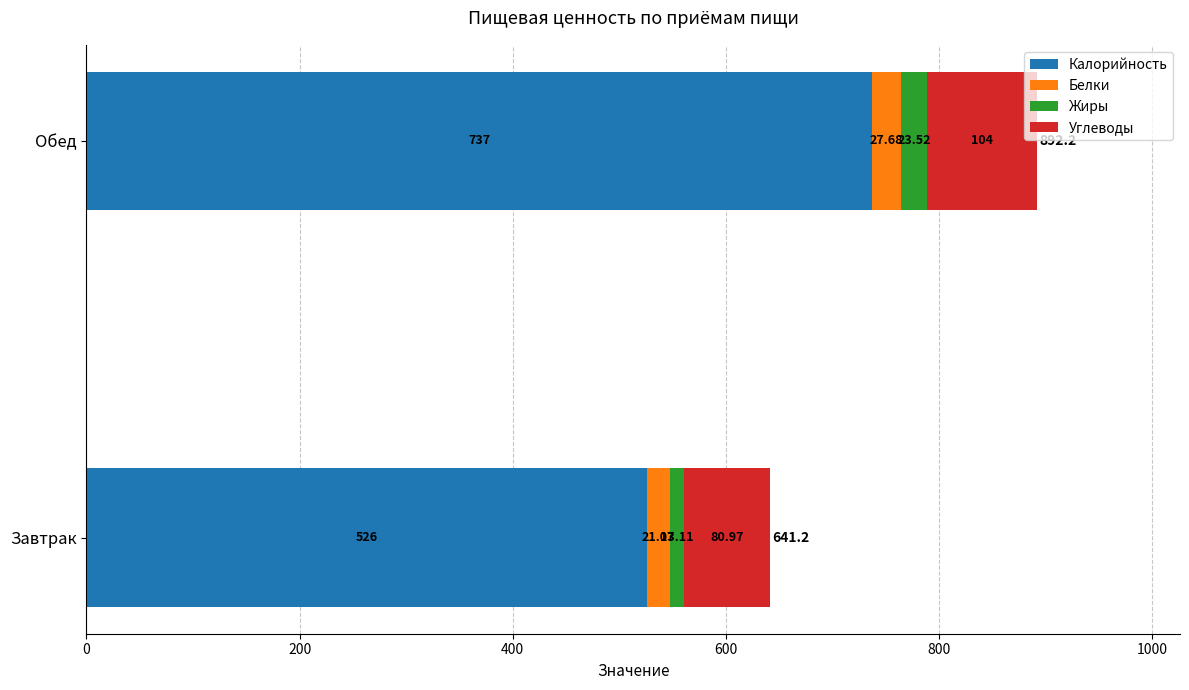

List the labels in order of Калорийность value, largest first.

Обед, Завтрак